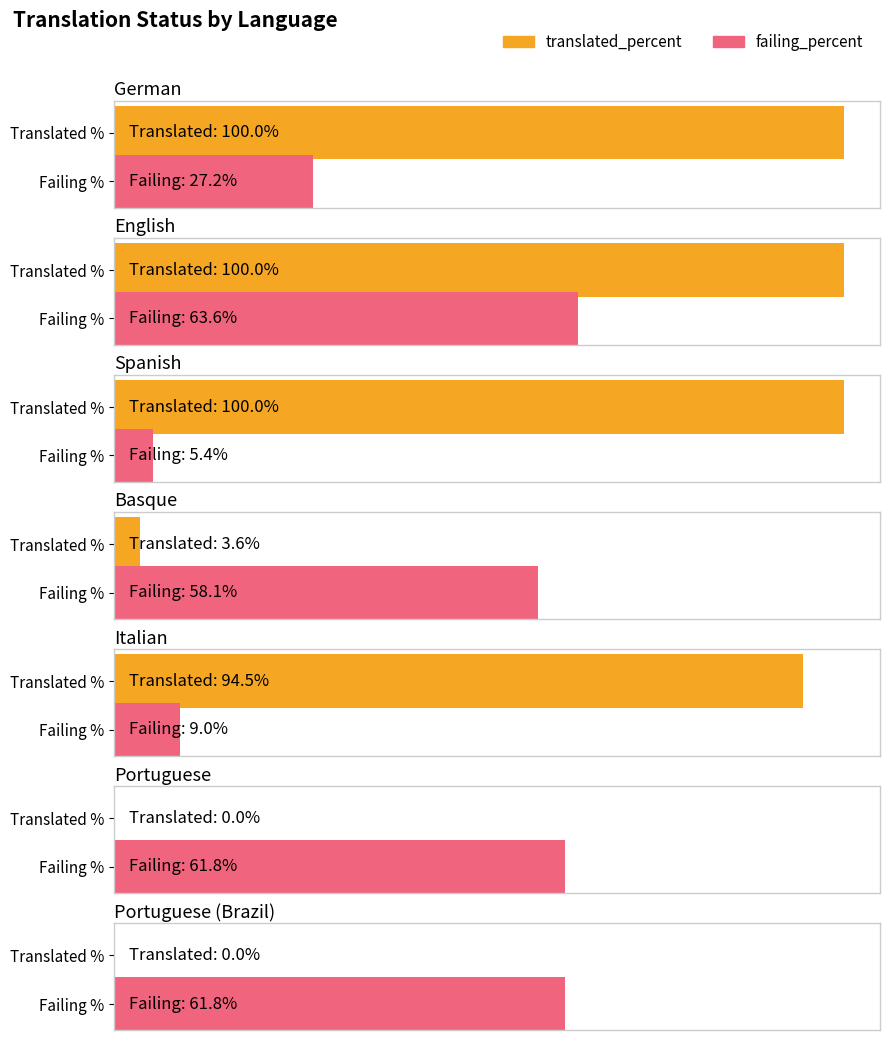

List the series in order of their overall mean, lowest first.

failing_percent, translated_percent